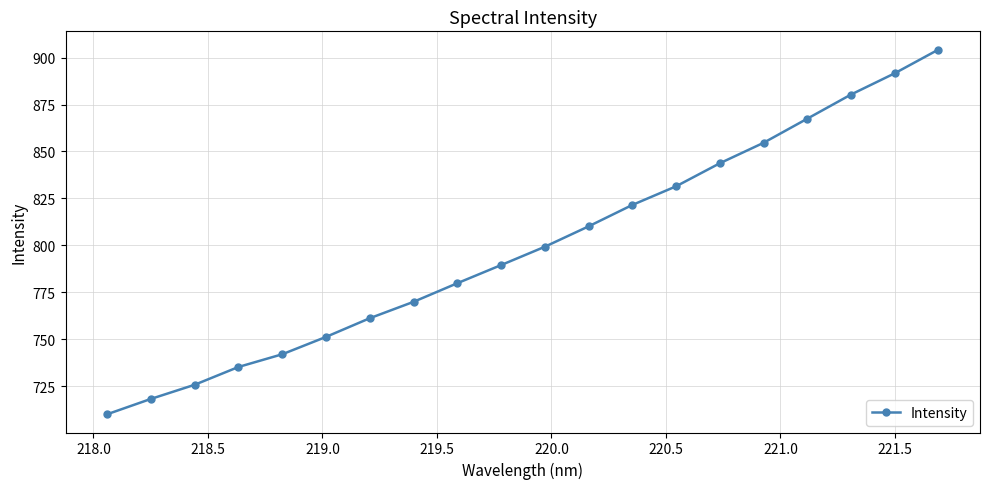

True or false: there are more than 0 points higher than both neighbors.

False